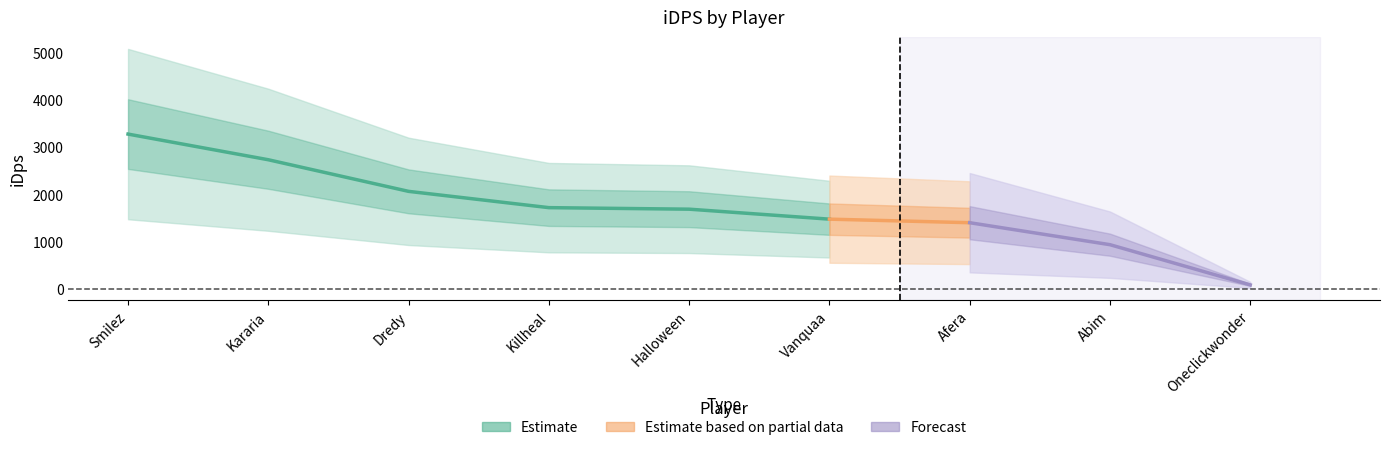

What is the label of the 7th point from the left?

Afera